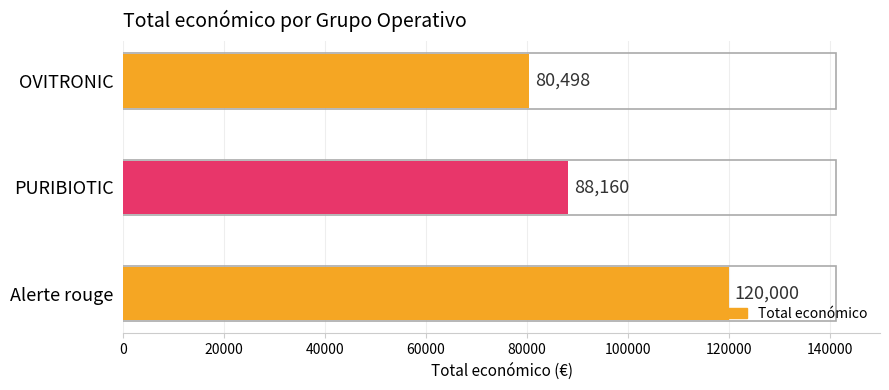

How many values are below 88160?

1